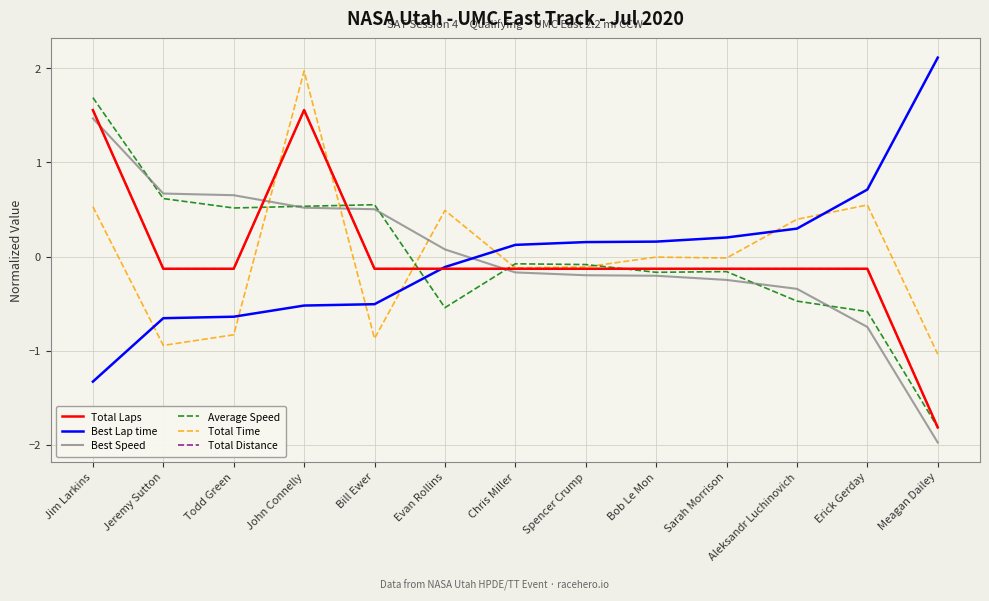

How many lines are shown in the chart?

6